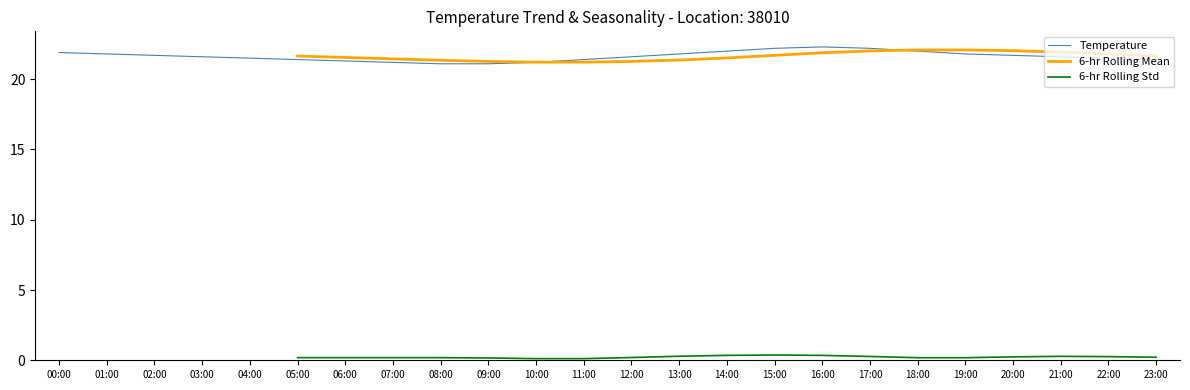

True or false: 6-hr Rolling Std and Temperature intersect in this chart.

False